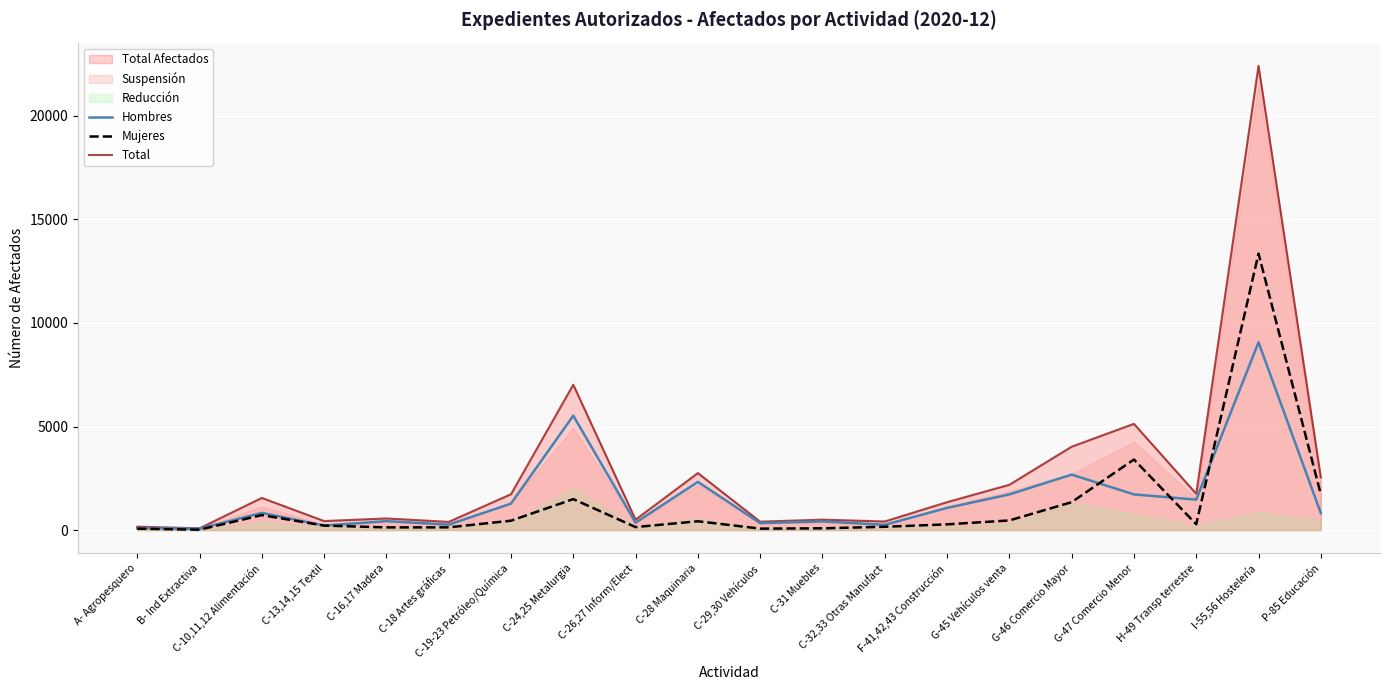

Which series has the largest range (max minus min)?

Total